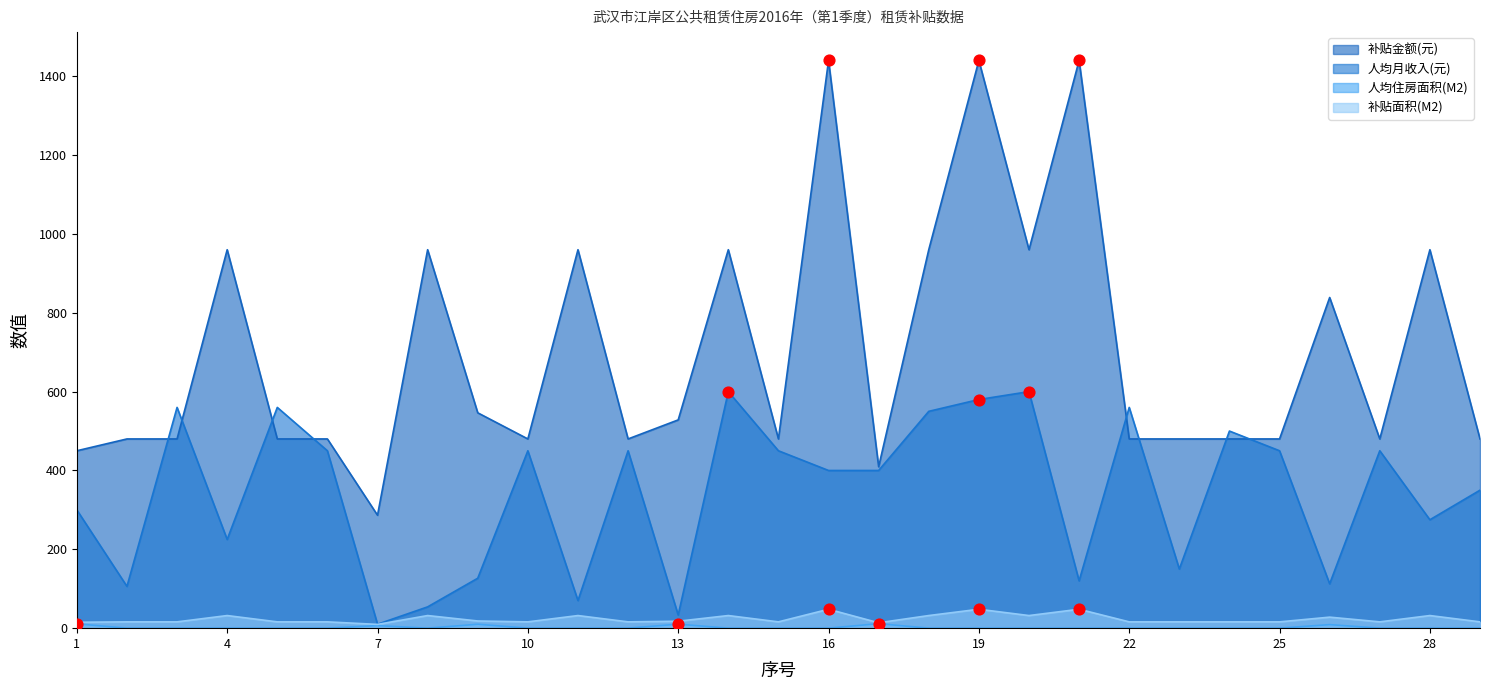

What are all the series names shown in the legend?

补贴金额(元), 人均月收入(元), 人均住房面积(M2), 补贴面积(M2)